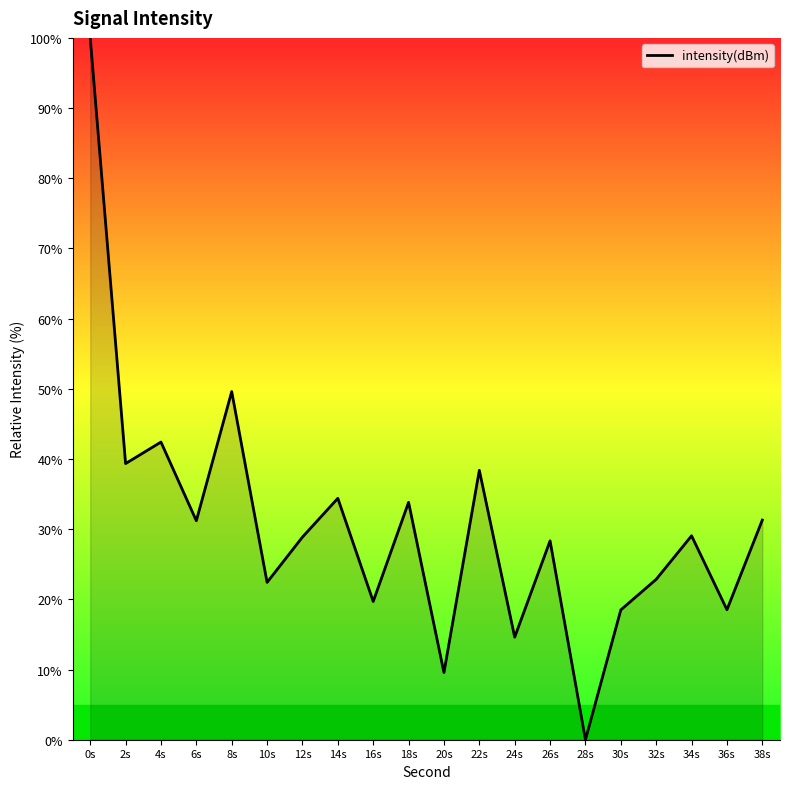

How many lines are shown in the chart?

1